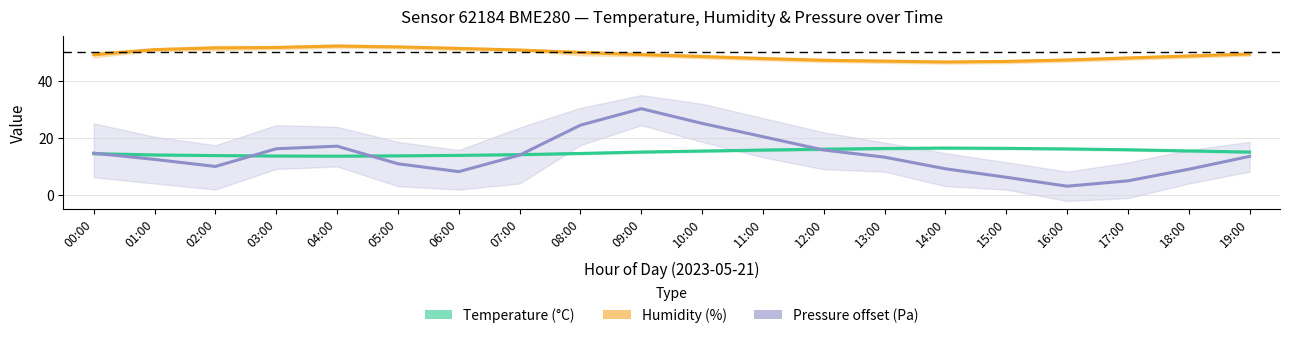

The value of Temperature (°C) at 10:00 is 27.6. True or false?

False